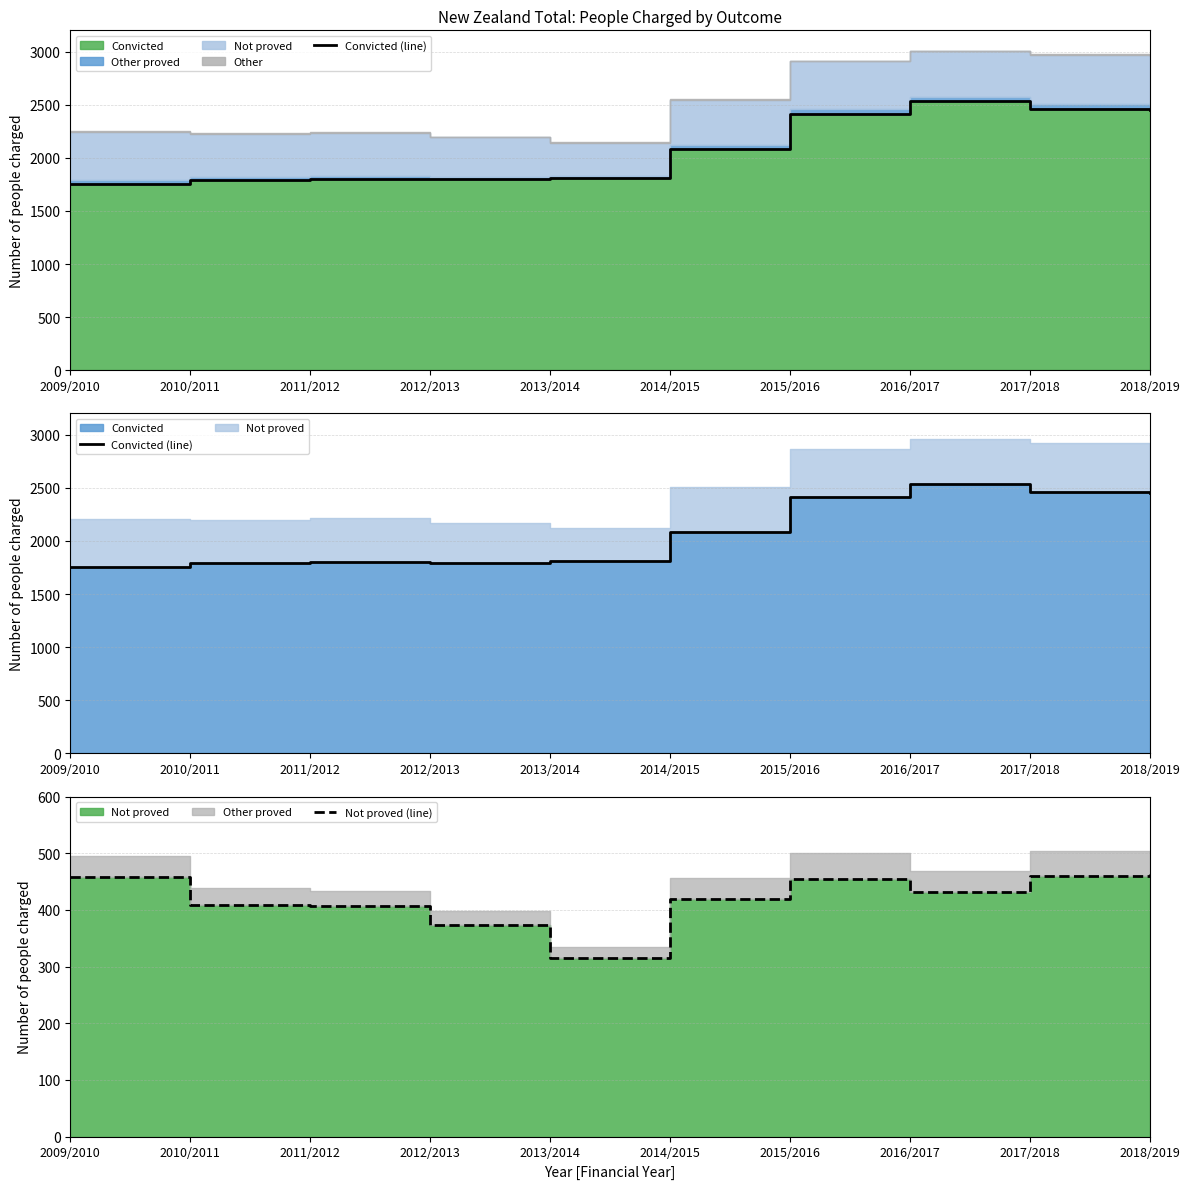

Reading left to right, transcribe all the data shown in this chart.

Convicted (line): 1752	1789	1805	1796	1809	2087	2411	2533	2463	2453
Not proved (line): 459	409	407	373	316	420	455	431	460	464